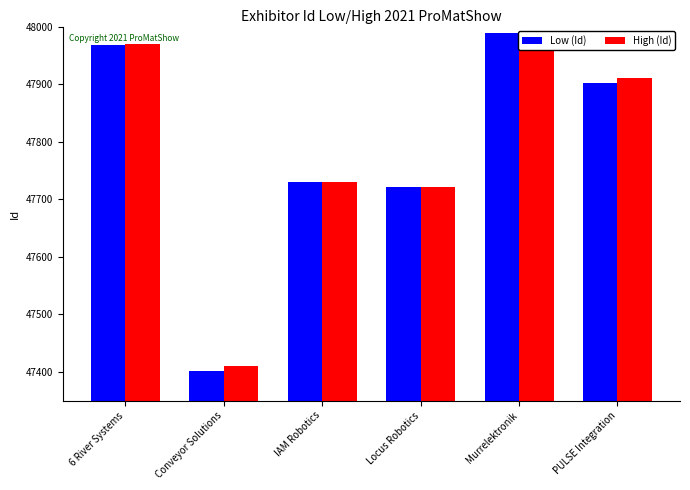

The Low (Id) series shows 17833 at PULSE Integration. True or false?

False